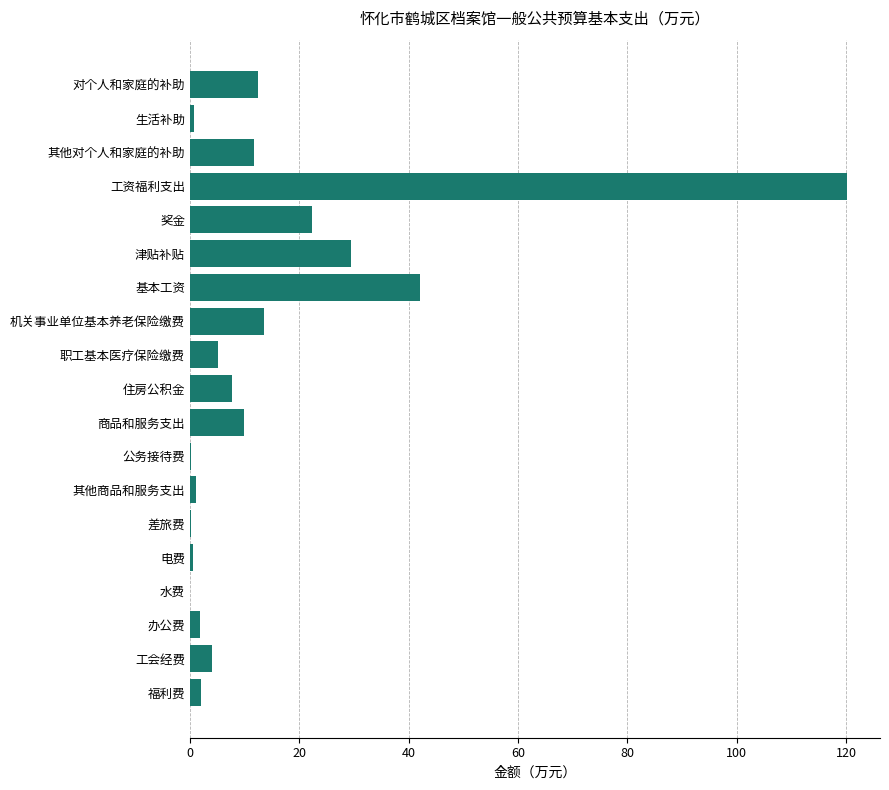

The chart shows a value of 120.2 at 工资福利支出. True or false?

True